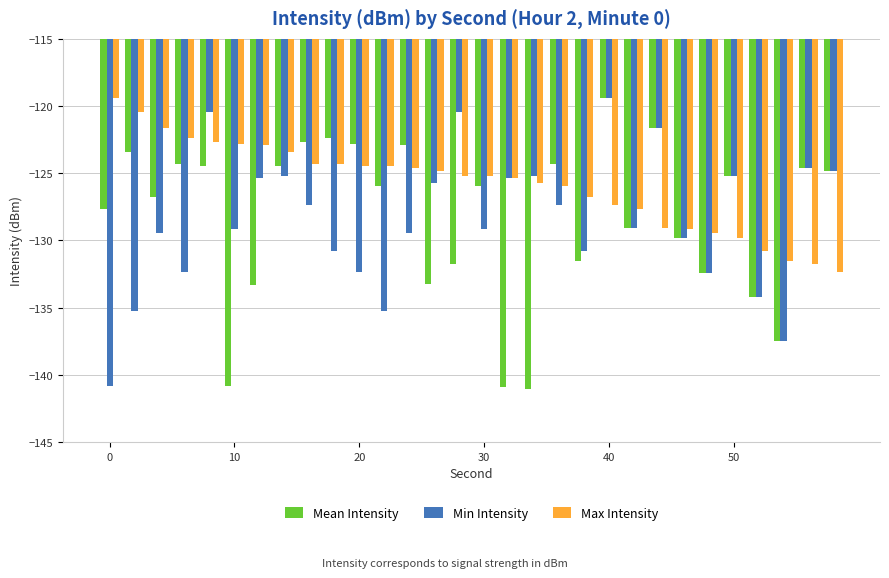

What is the lowest value of the Mean Intensity series?

-141.0